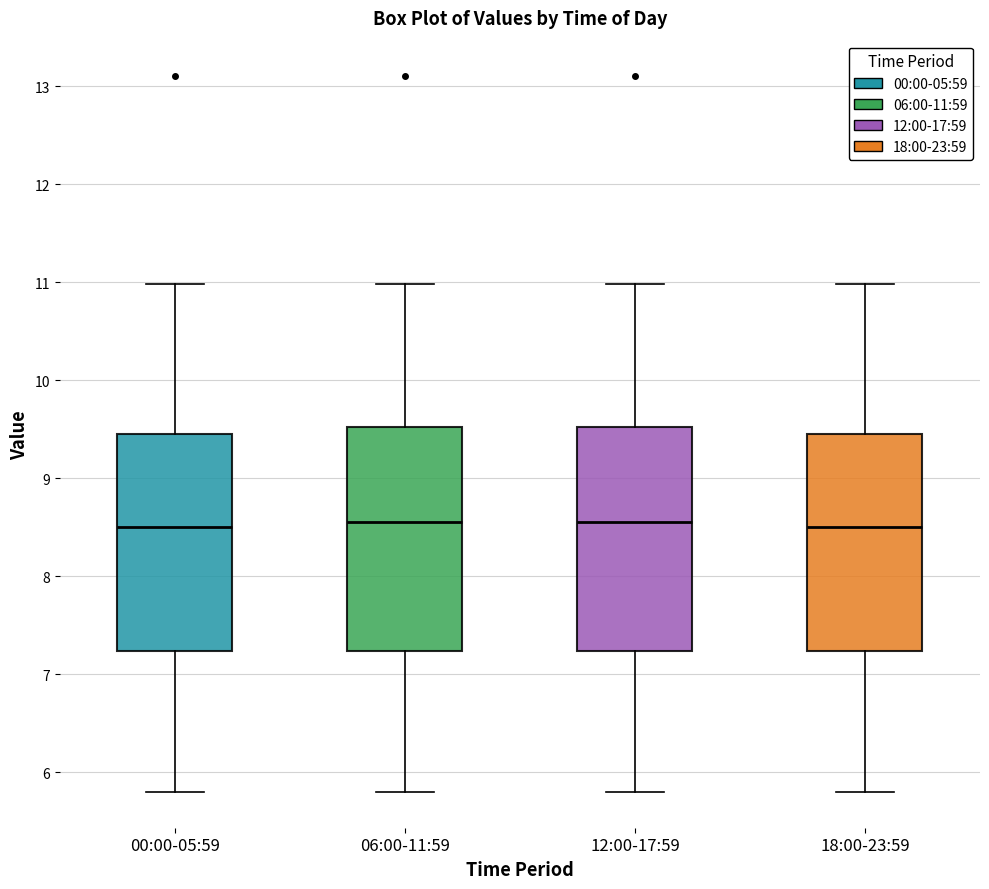

Reading left to right, transcribe this box plot: for each box, give where its median line is, the range the box spans, and where its two whiskers end, as read against the y-axis. The values are not printed on the chart, so give them approximately, as read against the axis.

00:00-05:59: median 8.5, box 7.2 to 9.5, whiskers 5.8 to 11.0
06:00-11:59: median 8.6, box 7.2 to 9.5, whiskers 5.8 to 11.0
12:00-17:59: median 8.6, box 7.2 to 9.5, whiskers 5.8 to 11.0
18:00-23:59: median 8.5, box 7.2 to 9.5, whiskers 5.8 to 11.0